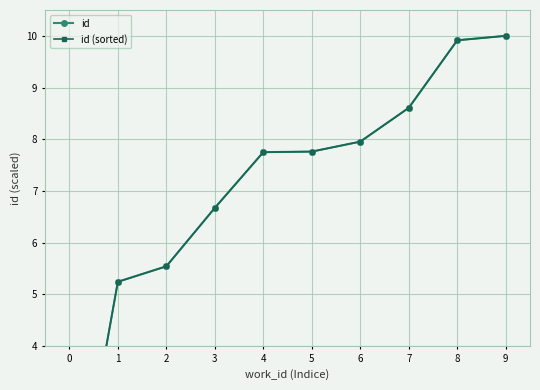

Does the chart display data point markers on the line(s)?

Yes